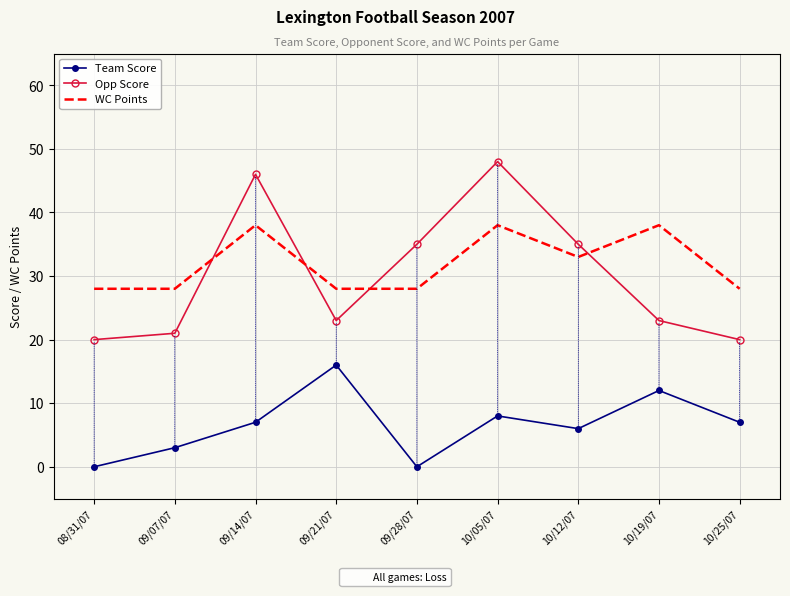

Rank the series at 10/05/07 from lowest to highest value.

Team Score, WC Points, Opp Score